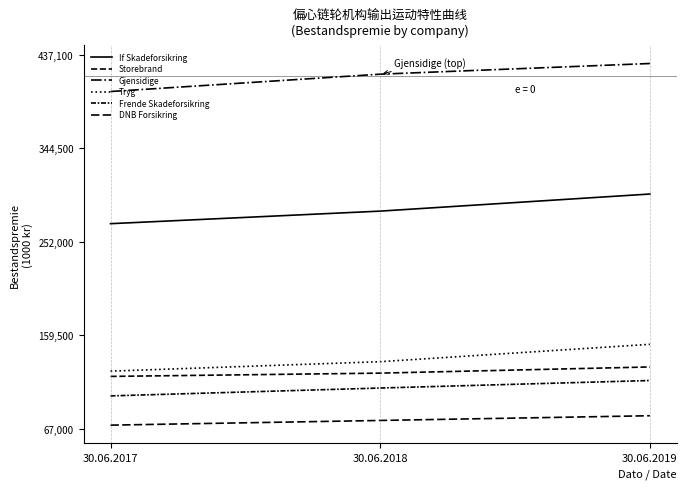

What is the total value across all series at 30.06.2019?

1200894